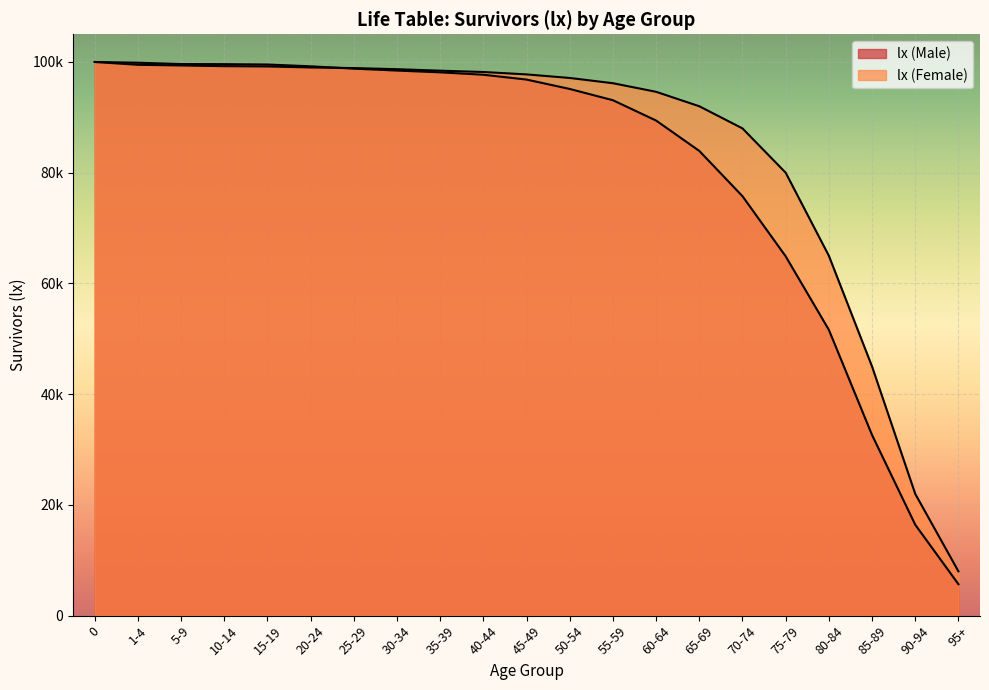

Rank the categories by value from lowest to highest.

95+, 90-94, 85-89, 80-84, 75-79, 70-74, 65-69, 60-64, 55-59, 50-54, 45-49, 40-44, 35-39, 30-34, 25-29, 20-24, 15-19, 10-14, 5-9, 1-4, 0